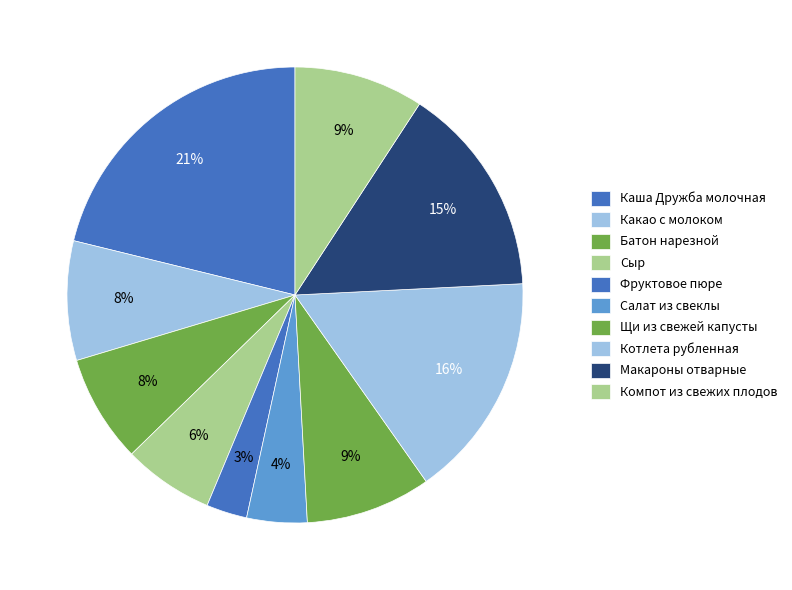

How many slices are in this pie chart?

10